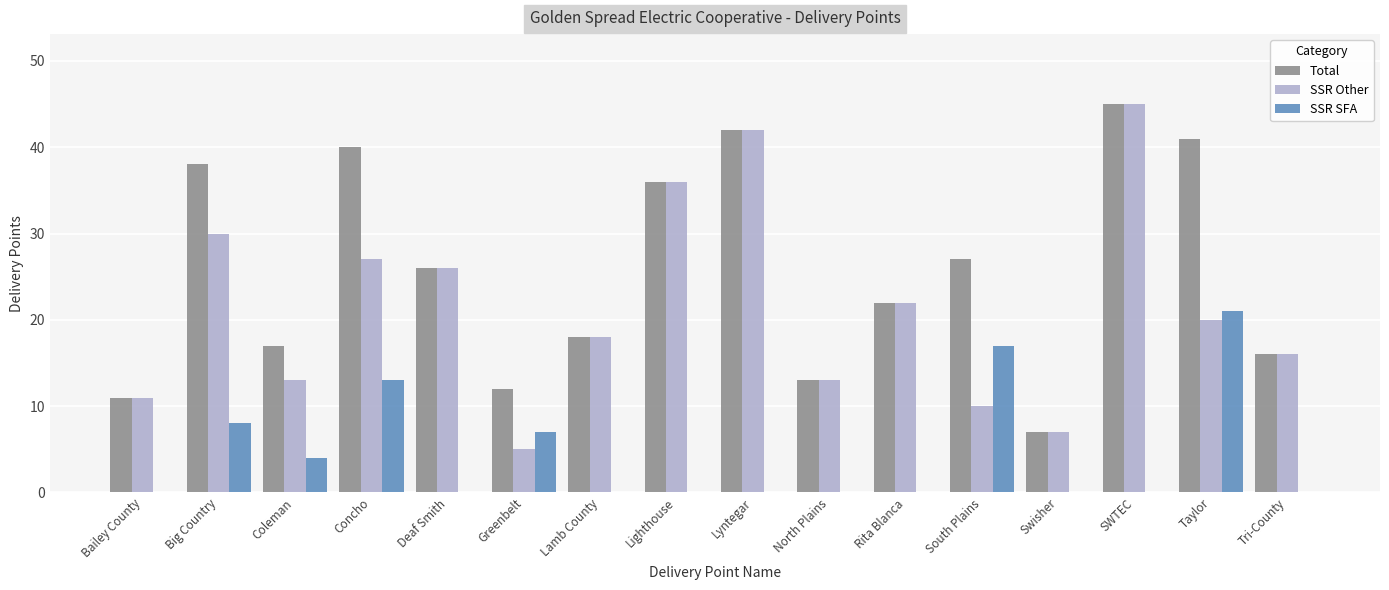

True or false: Total has a value of 40 at Concho.

True